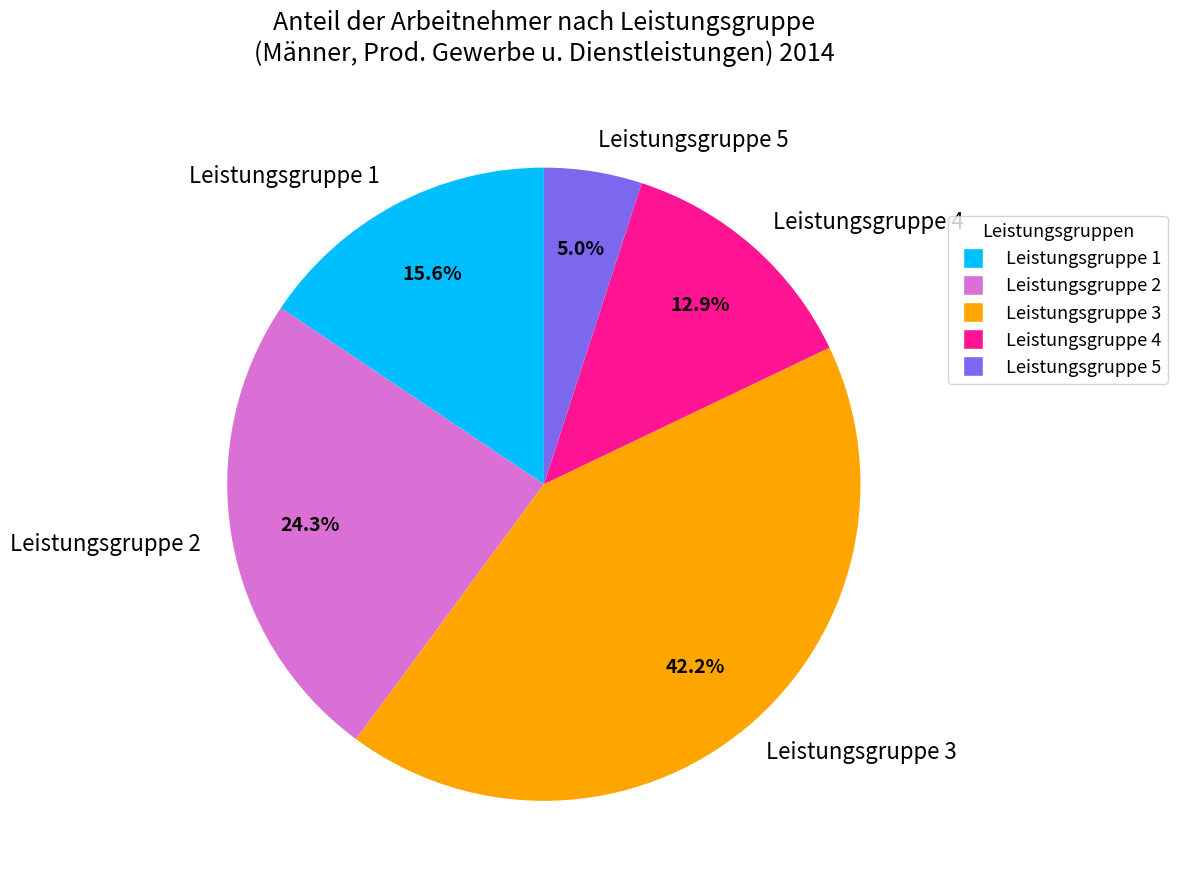

Combined, what portion of the pie is Leistungsgruppe 5 and Leistungsgruppe 4?

17.9%